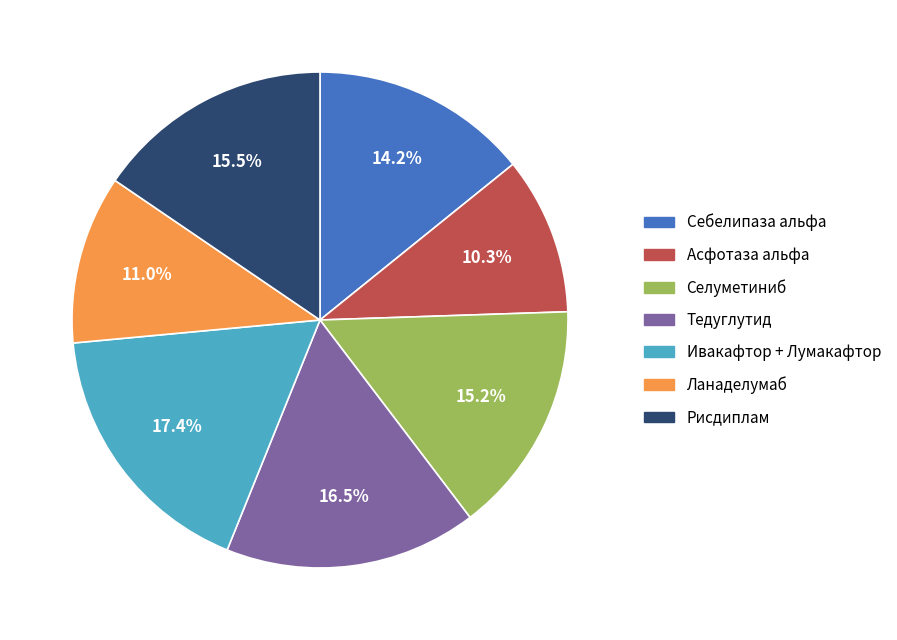

To the nearest percent, what is the combined percentage of Асфотаза альфа and Рисдиплам?

26%